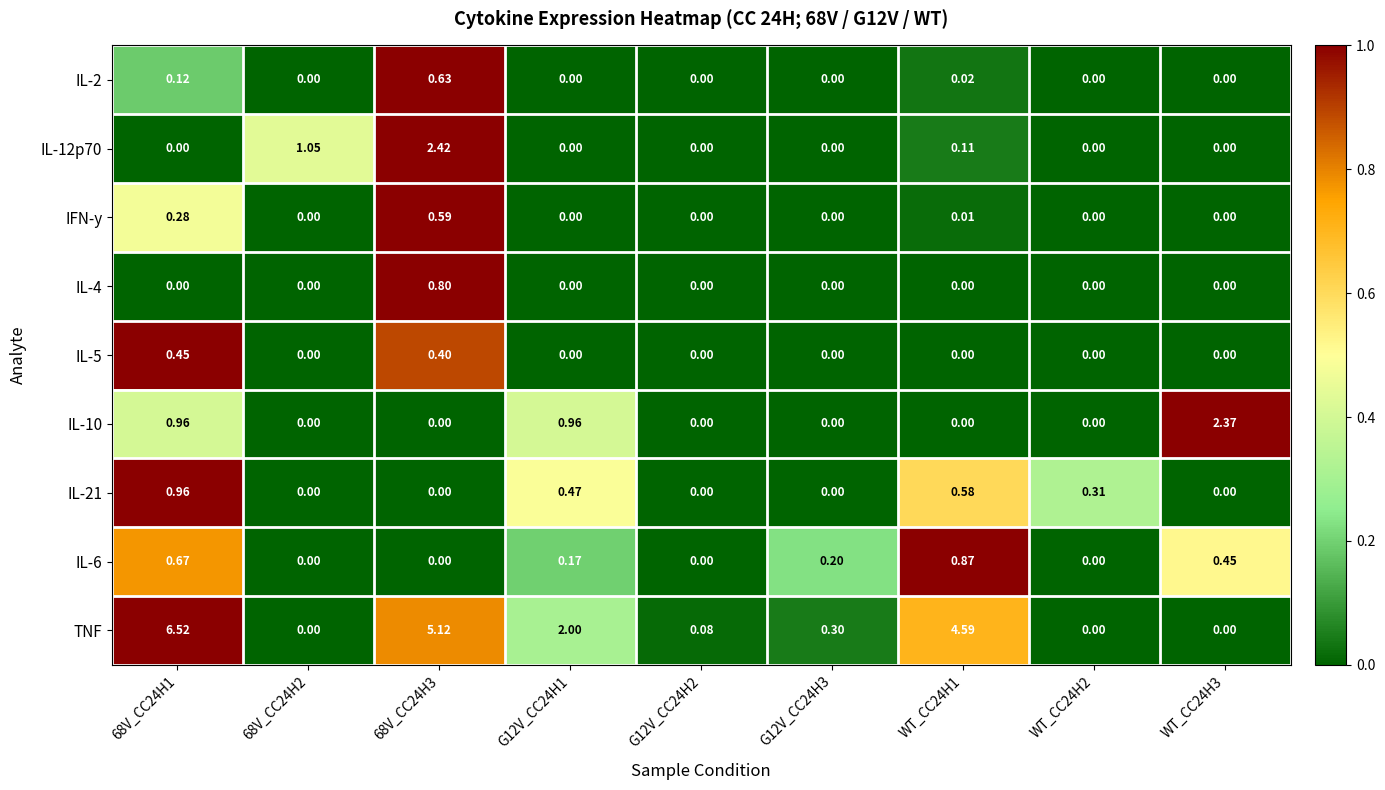

Is the value of TNF at G12V_CC24H2 greater than the value of IL-10 at G12V_CC24H2?

Yes